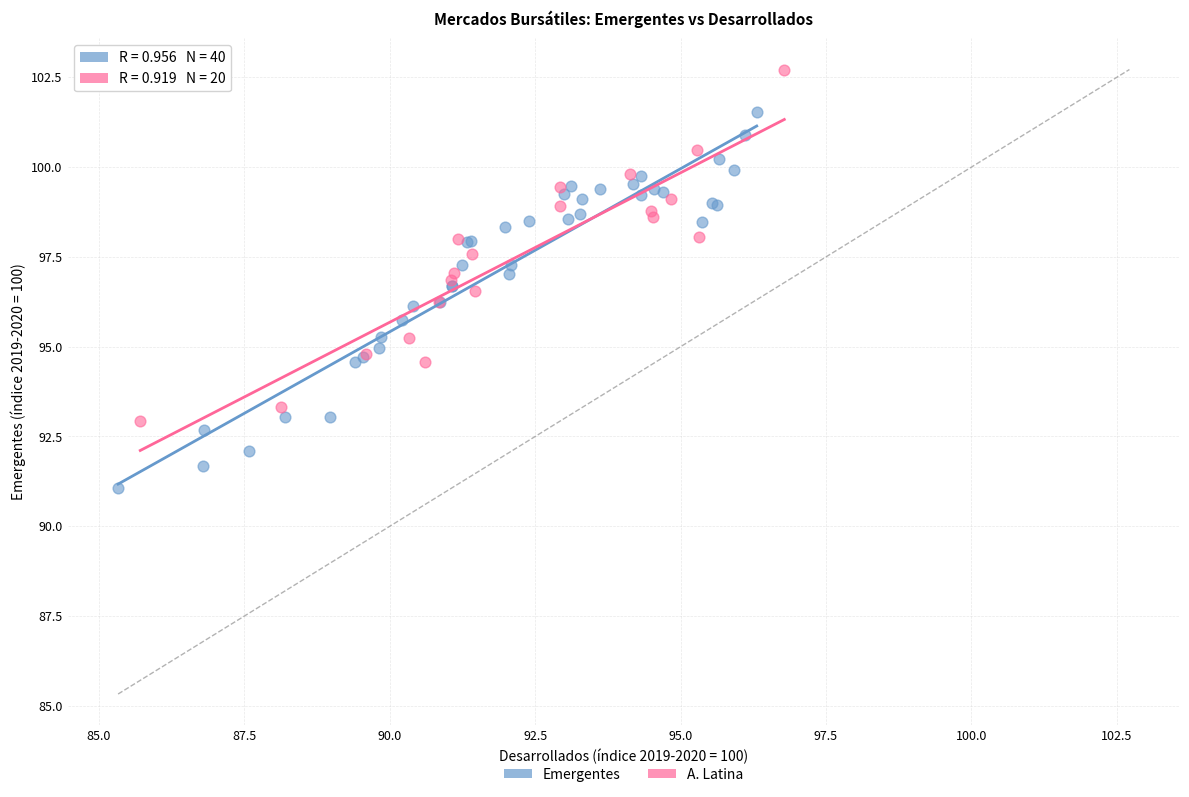

Which series reaches the minimum Y coordinate?

Emergentes